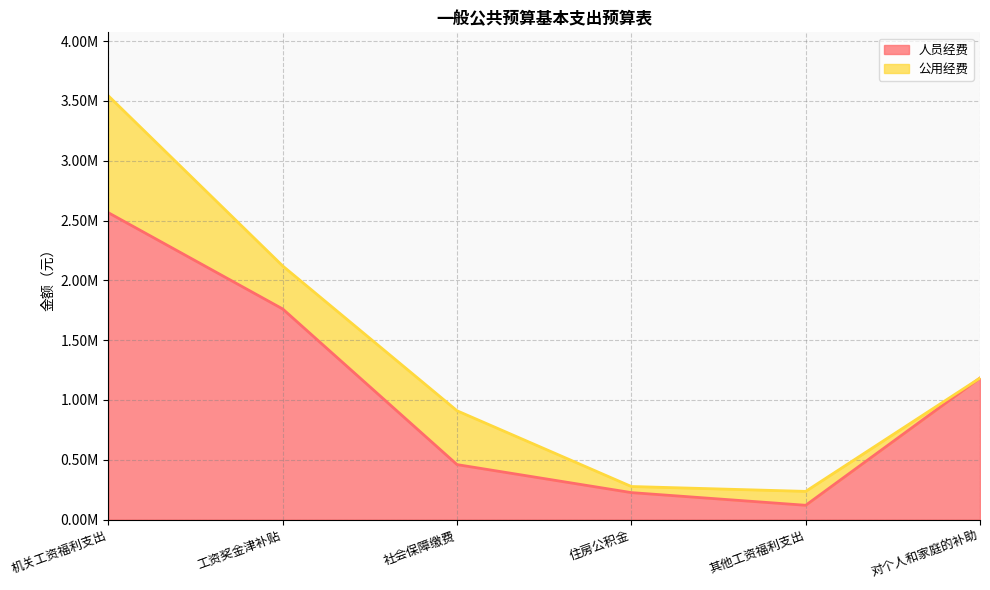

How many data points are less than 1183298?

3